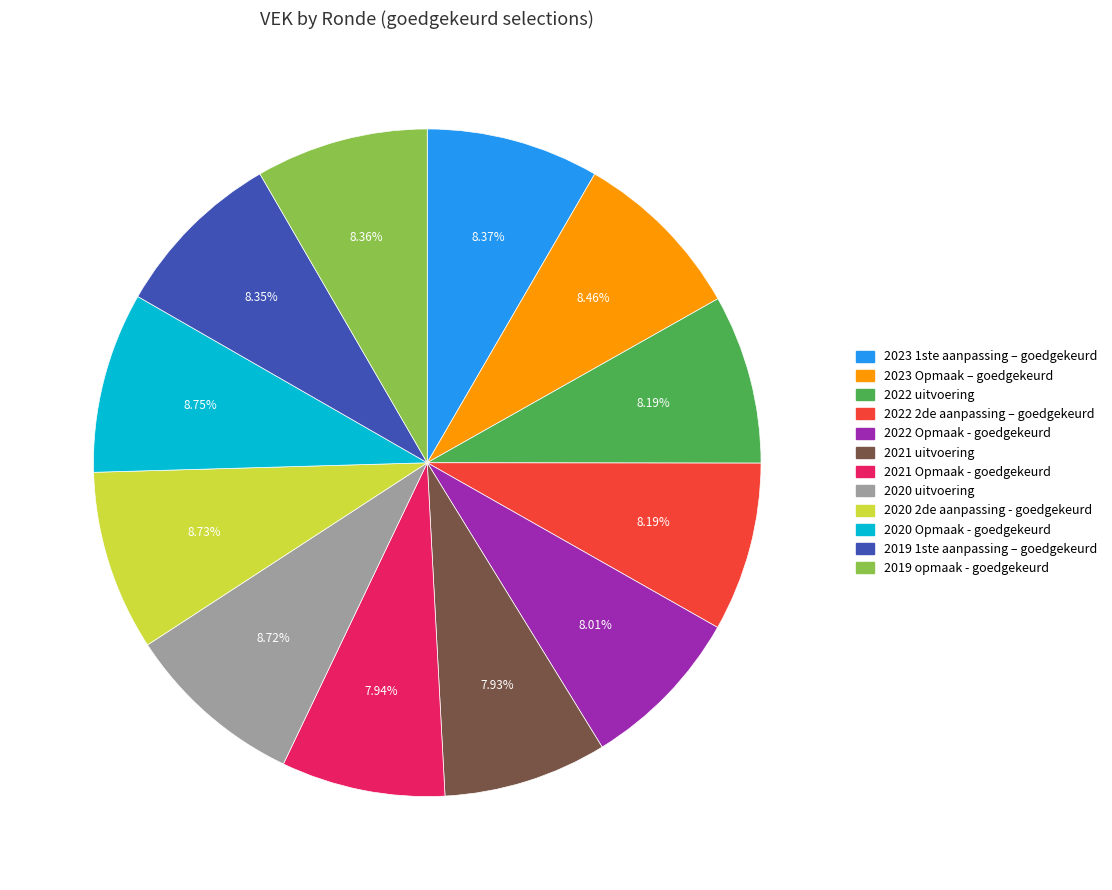

What is the ratio of the value at 2022 uitvoering to the value at 2022 2de aanpassing – goedgekeurd?

1.0